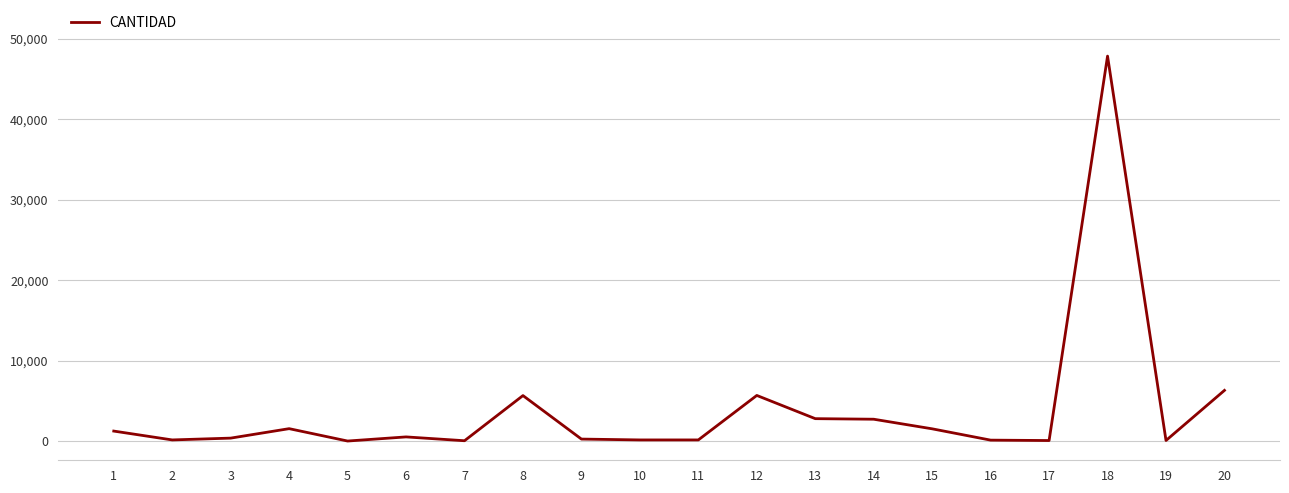

How many lines are shown in the chart?

1